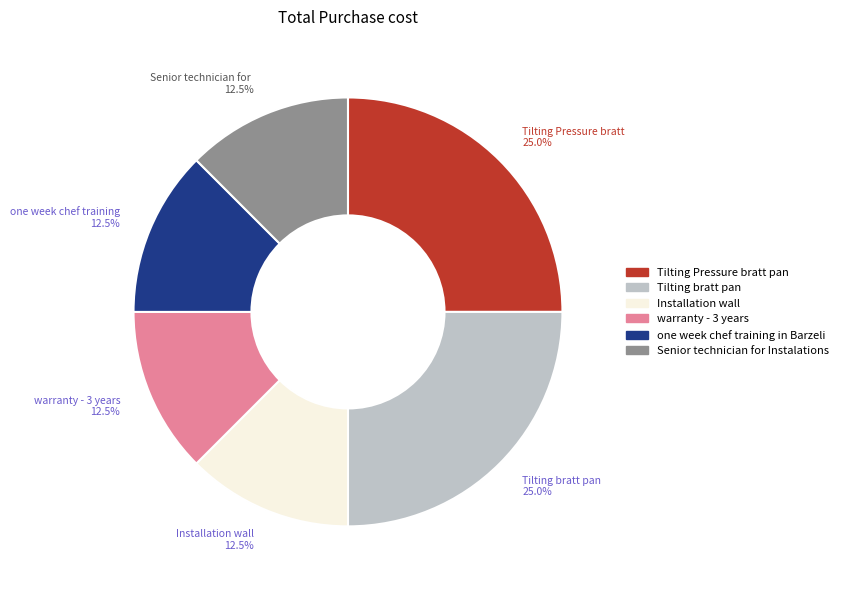

How many slices are in this pie chart?

6